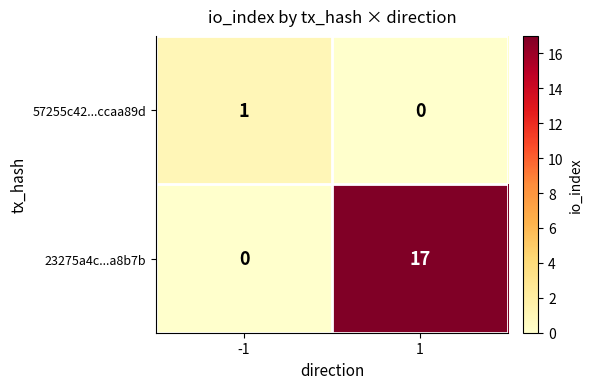

Which series has the largest range (max minus min)?

23275a4c...a8b7b